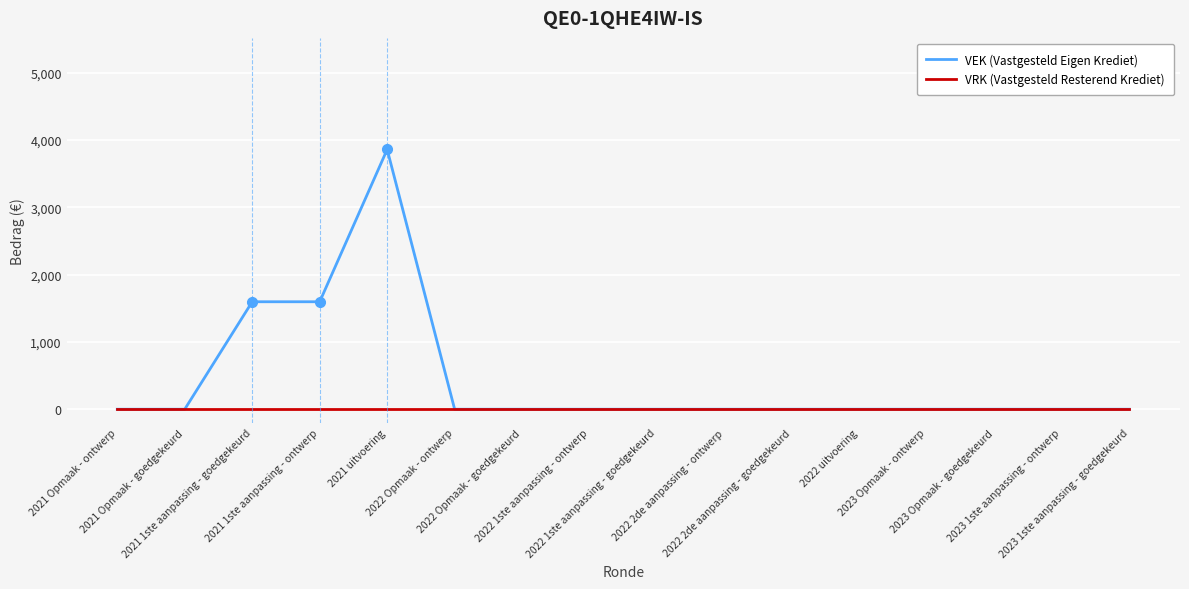

Rank the series by their maximum value, from lowest to highest.

VRK (Vastgesteld Resterend Krediet), VEK (Vastgesteld Eigen Krediet)